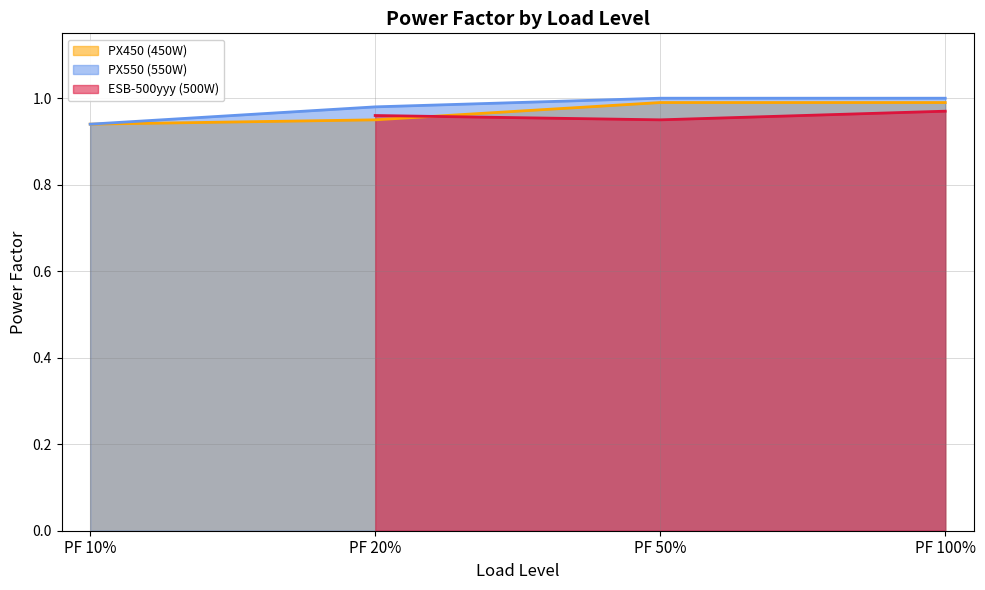

True or false: PX550 (550W) and PX450 (450W) intersect in this chart.

False